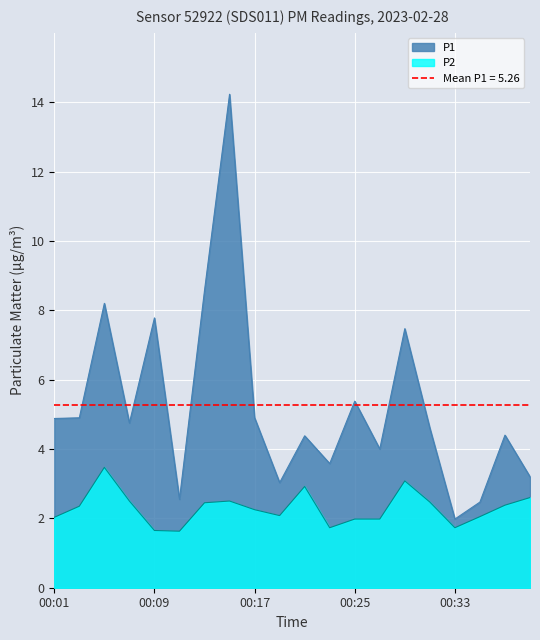

What is the average value of the P2 series?

2.3